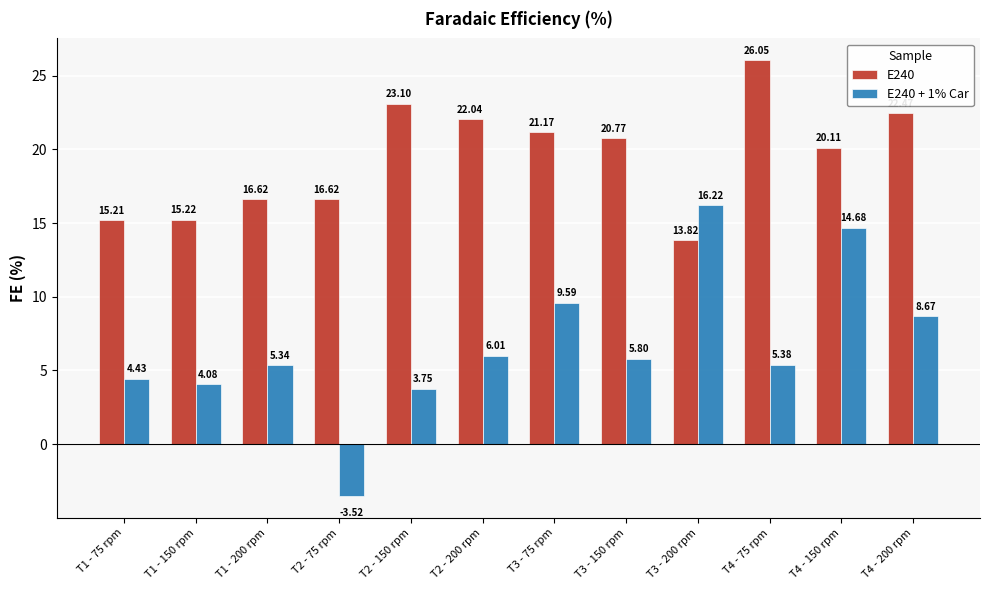

Which series has the widest spread of values?

E240 + 1% Car